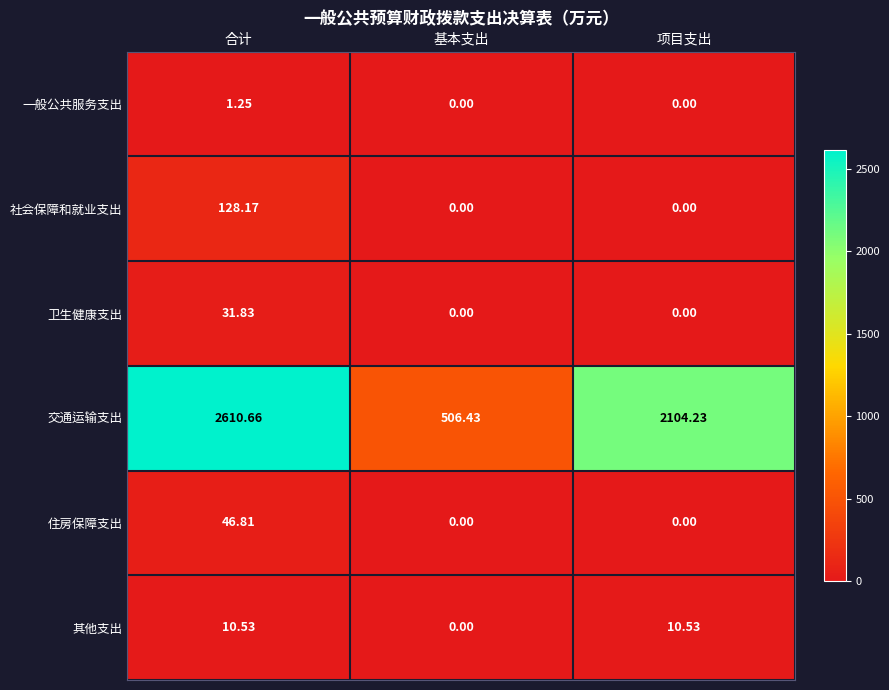

Where does the 其他支出 series first go above 10?

合计